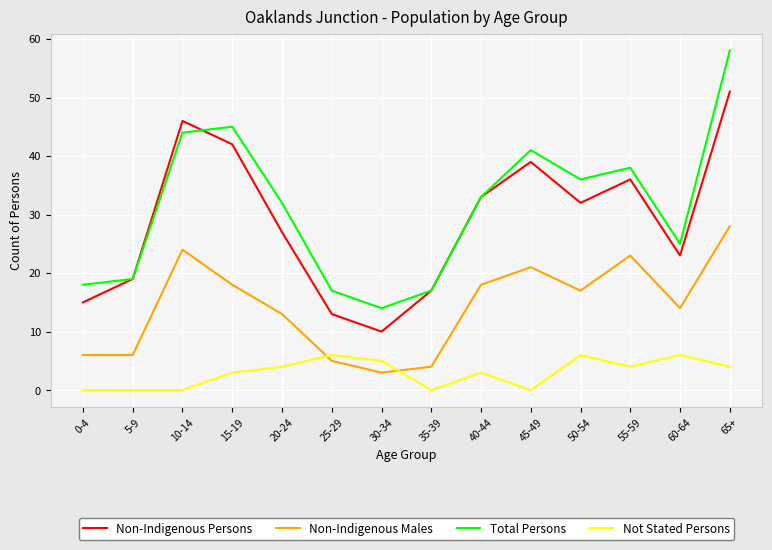

Where is the first local minimum for Non-Indigenous Persons?

30-34